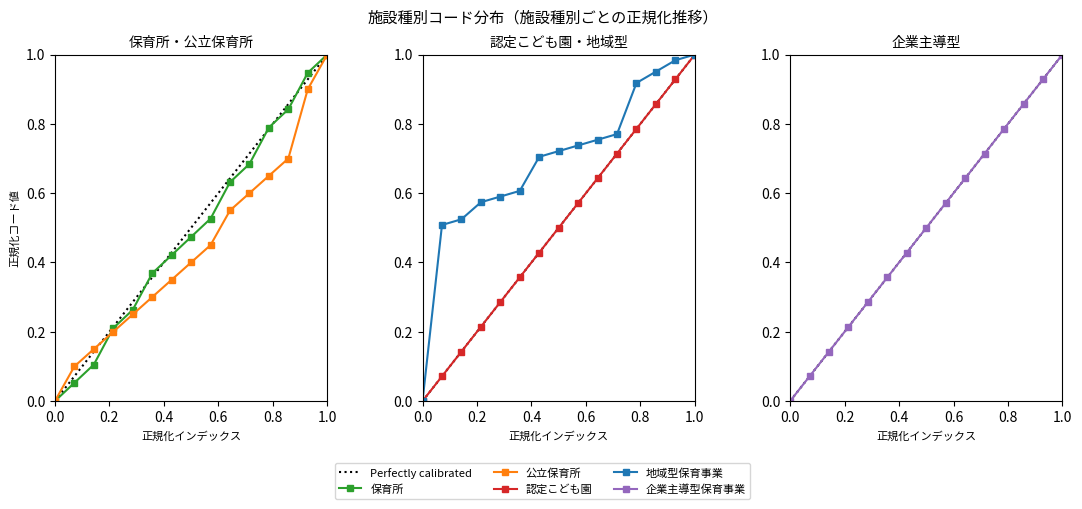

What is the difference between the maximum and minimum values in the 保育所 series?

1.0